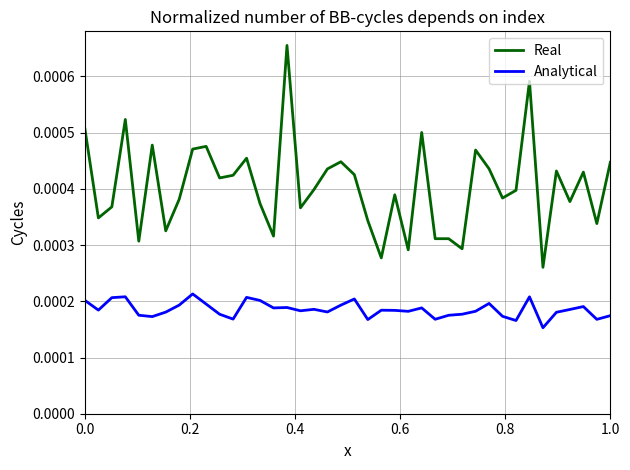

True or false: Real and Analytical intersect in this chart.

False